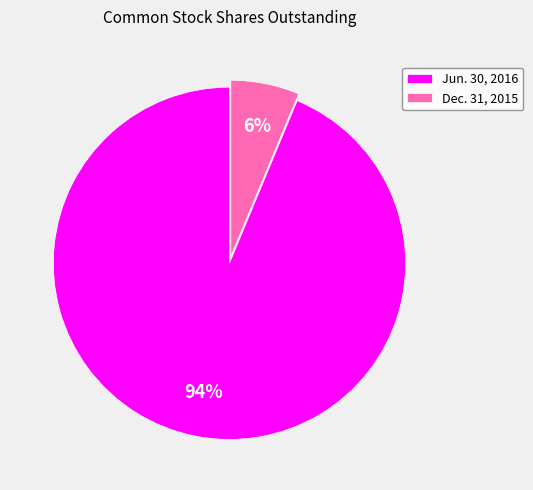

Which has a higher value, Dec. 31, 2015 or Jun. 30, 2016?

Jun. 30, 2016